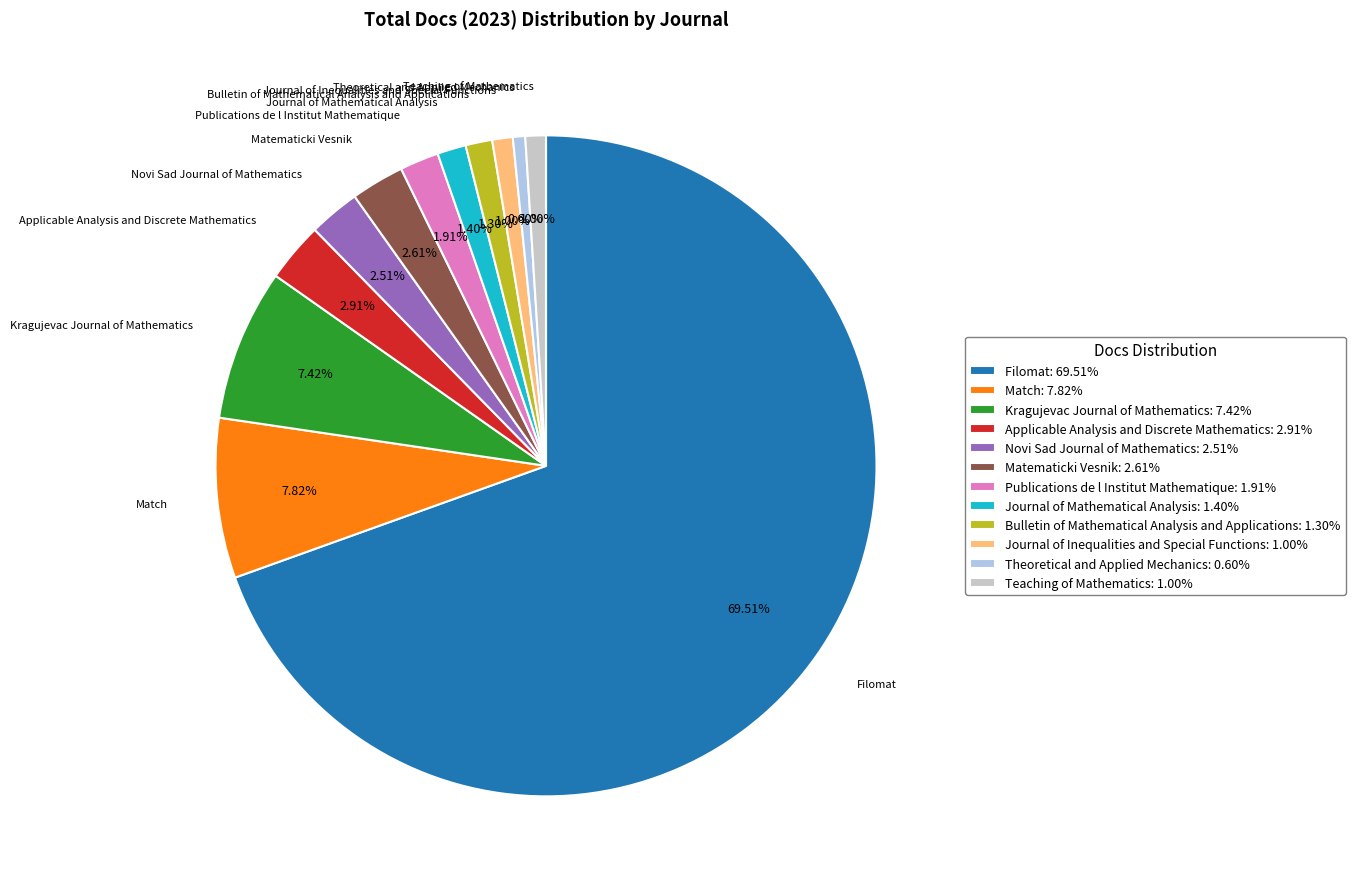

True or false: Filomat accounts for 70% of the total.

True